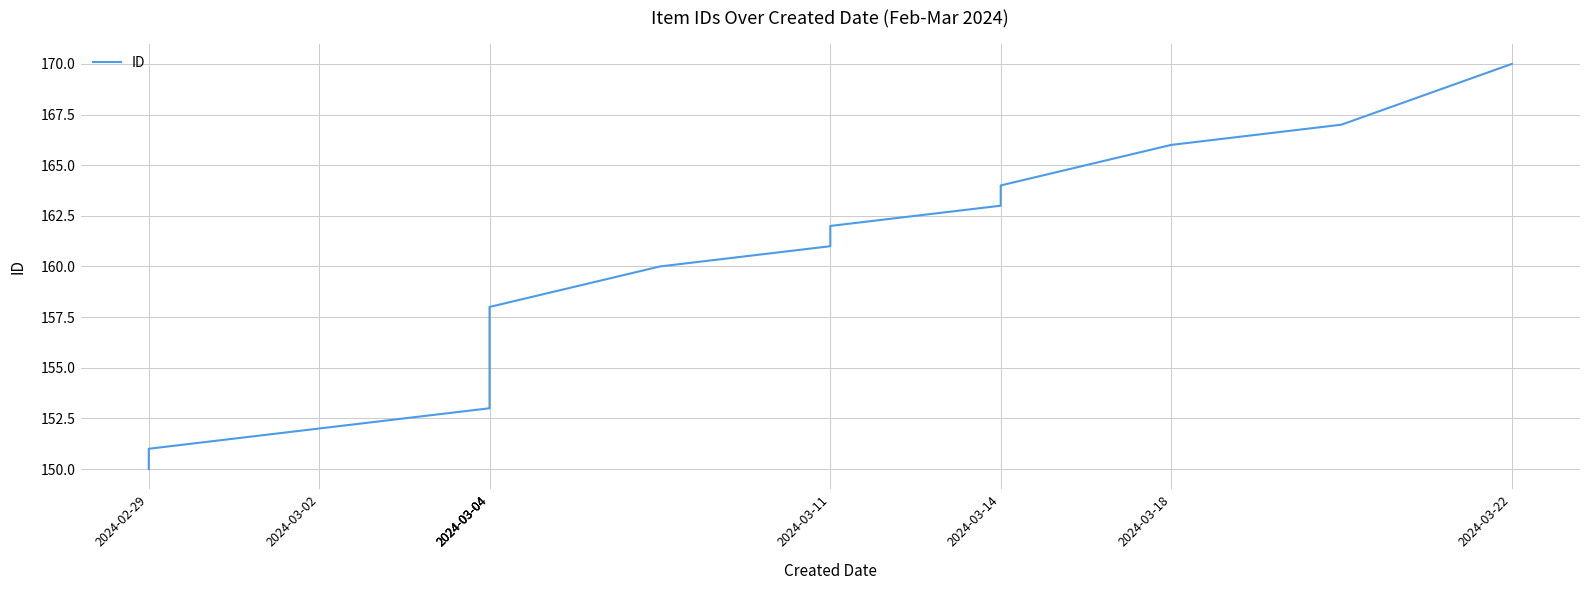

What is the difference between the maximum and minimum values?

20